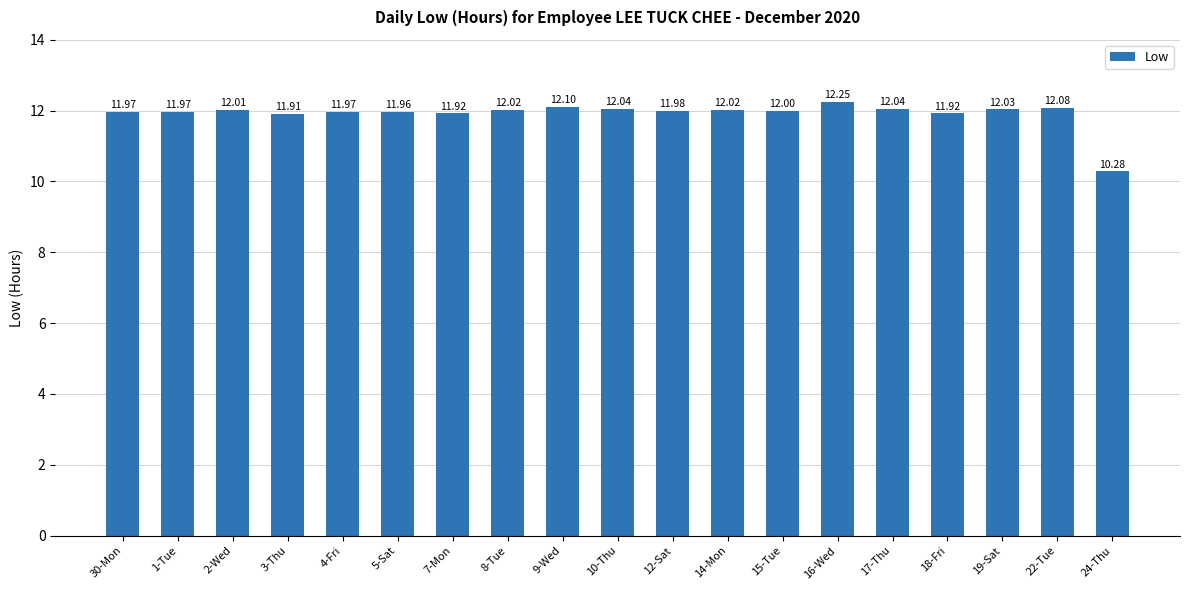

Which has a higher value, 22-Tue or 4-Fri?

22-Tue